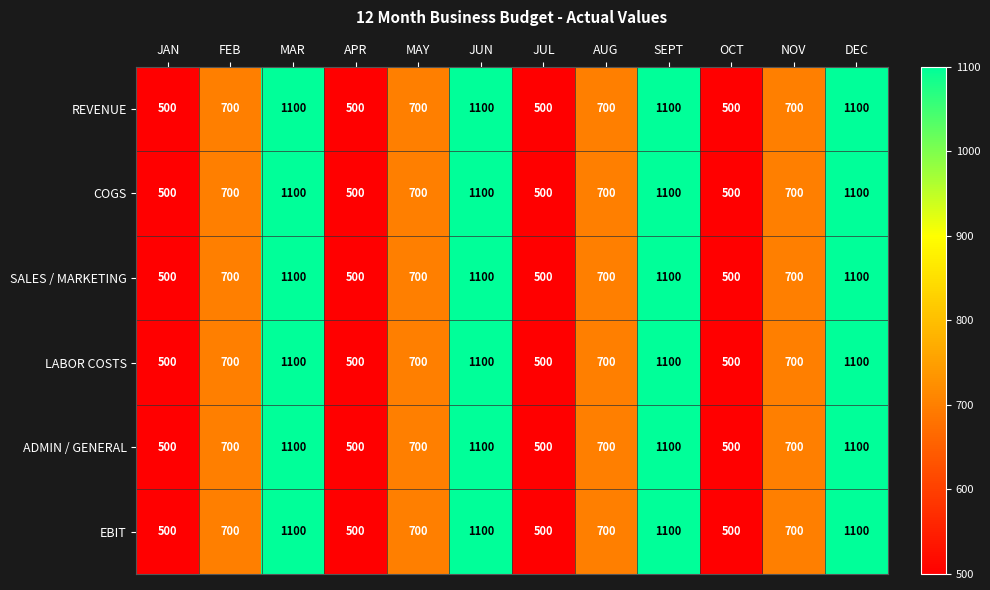

What is the difference between the EBIT values at JUL and FEB?

200